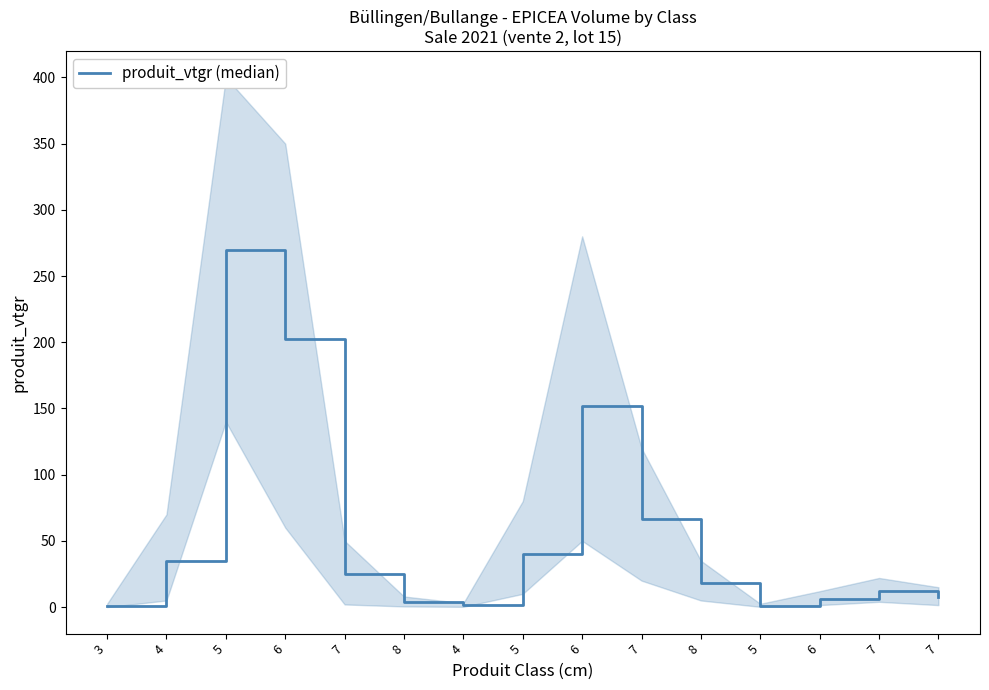

List the labels in order of value, smallest first.

3, 5, 4, 8, 6, 7, 7, 8, 7, 4, 5, 7, 6, 6, 5